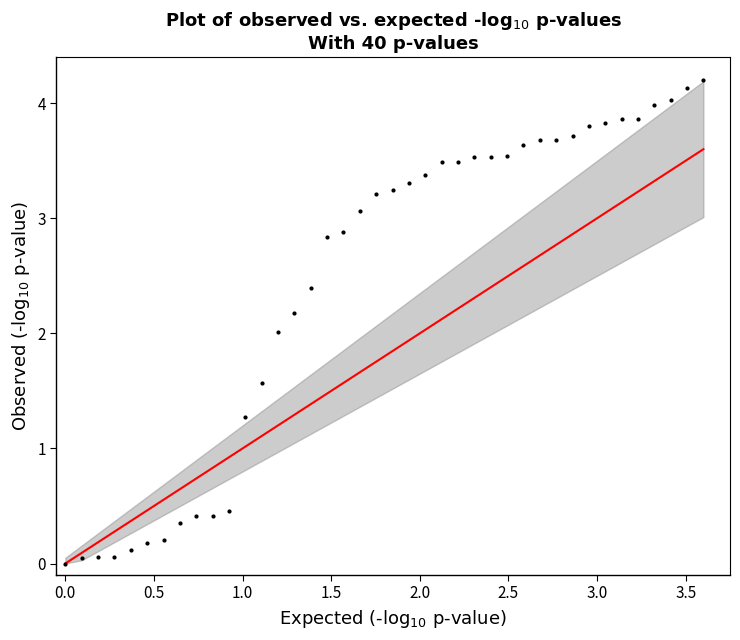

What is the range of Y values (max minus min)?

4.2